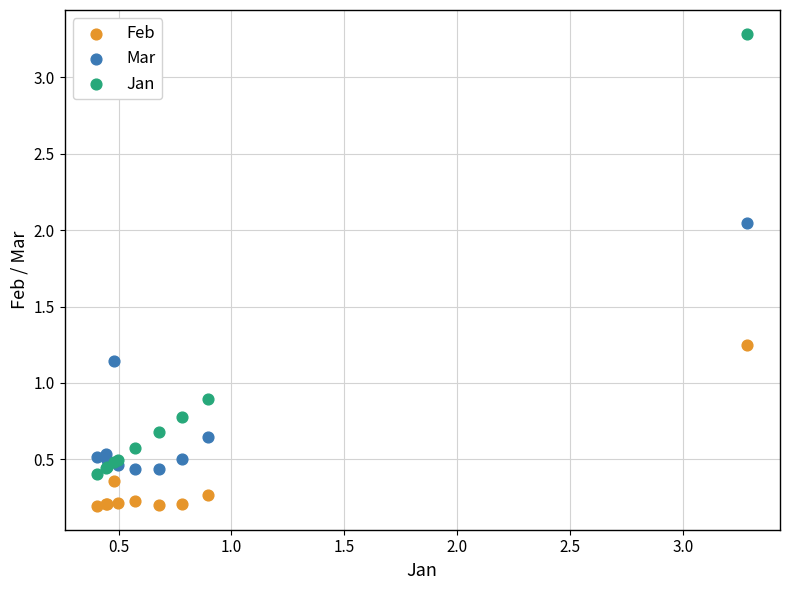

Which series contains the lowest Y value?

Feb